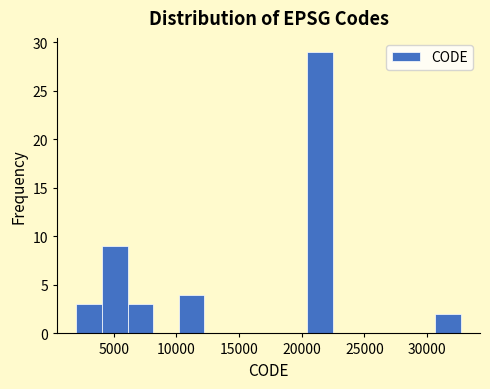

Reading left to right, list every bar in this chart as the range it spans on the x-axis followed by its height. Neither the bar edges nor the heights are printed on the chart, so give them approximately, as read against the axes.

2000 to 4000: 3
4000 to 6000: 9
6000 to 8000: 3
8000 to 10000: 0
10000 to 12000: 4
12000 to 14500: 0
14500 to 16500: 0
16500 to 18500: 0
18500 to 20500: 0
20500 to 22500: 29
22500 to 24500: 0
24500 to 26500: 0
26500 to 28500: 0
28500 to 30500: 0
30500 to 32500: 2